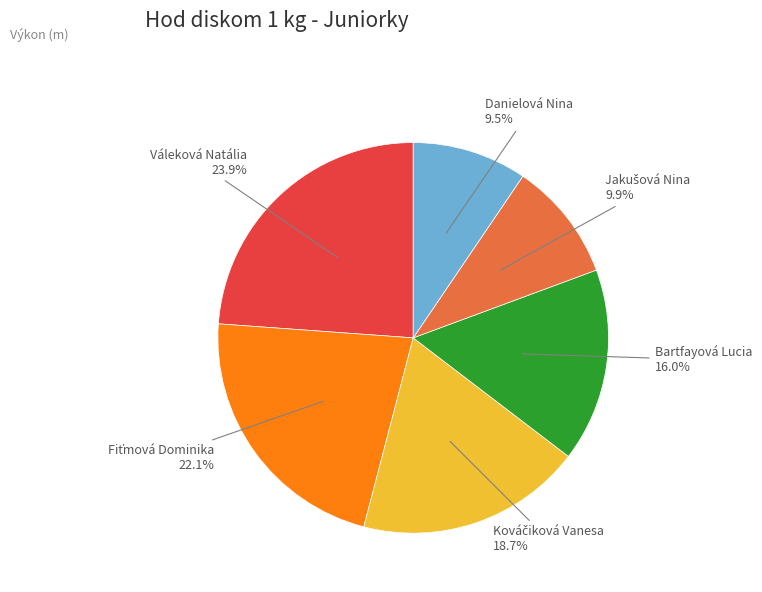

Which has a higher value, Bartfayová Lucia or Váleková Natália?

Váleková Natália